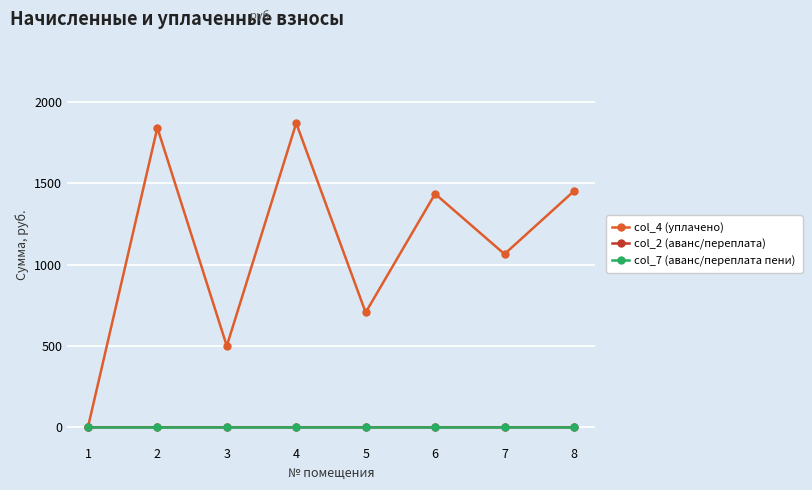

The value of col_7 (аванс/переплата пени) at 1 is 0.0. True or false?

True